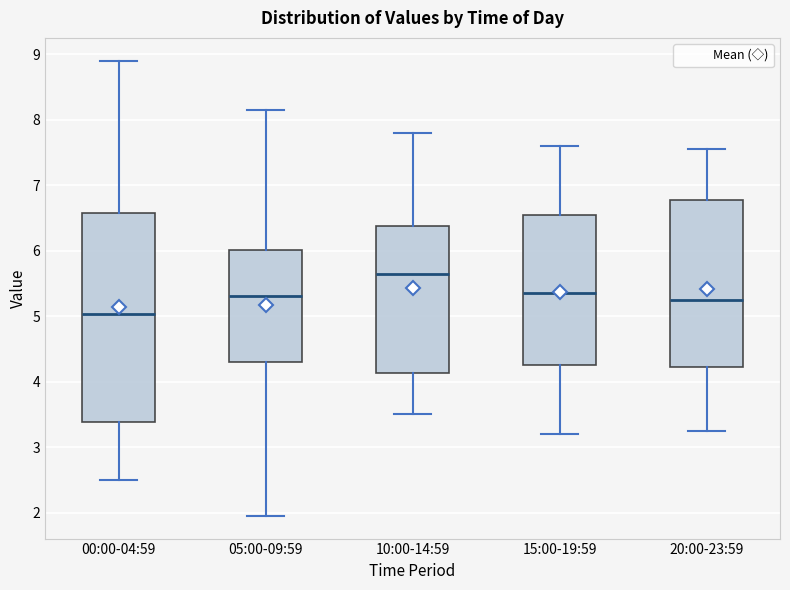

Which box's median line is the lowest?

00:00-04:59